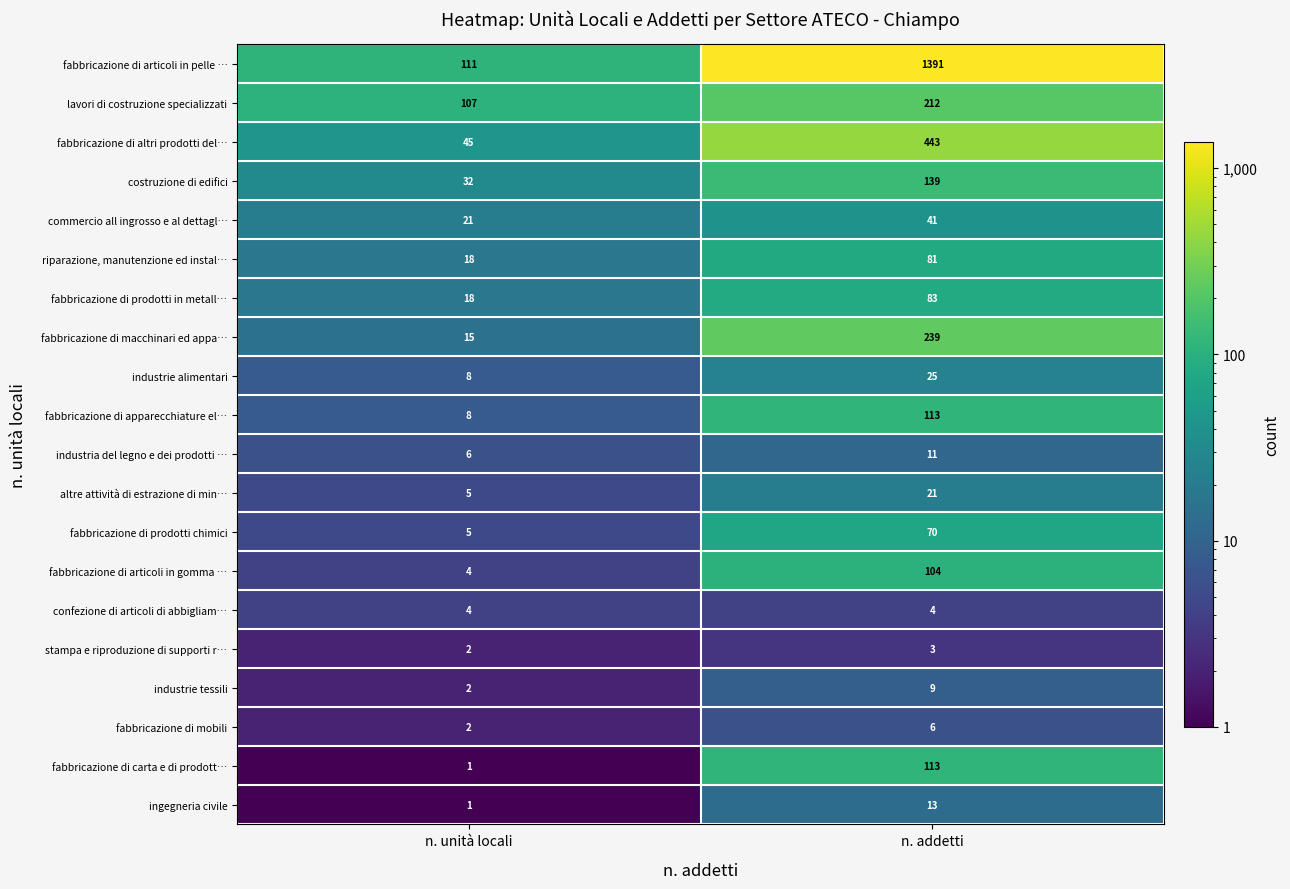

What is the difference between the maximum and minimum values in the commercio all ingrosso e al dettagl… series?

20